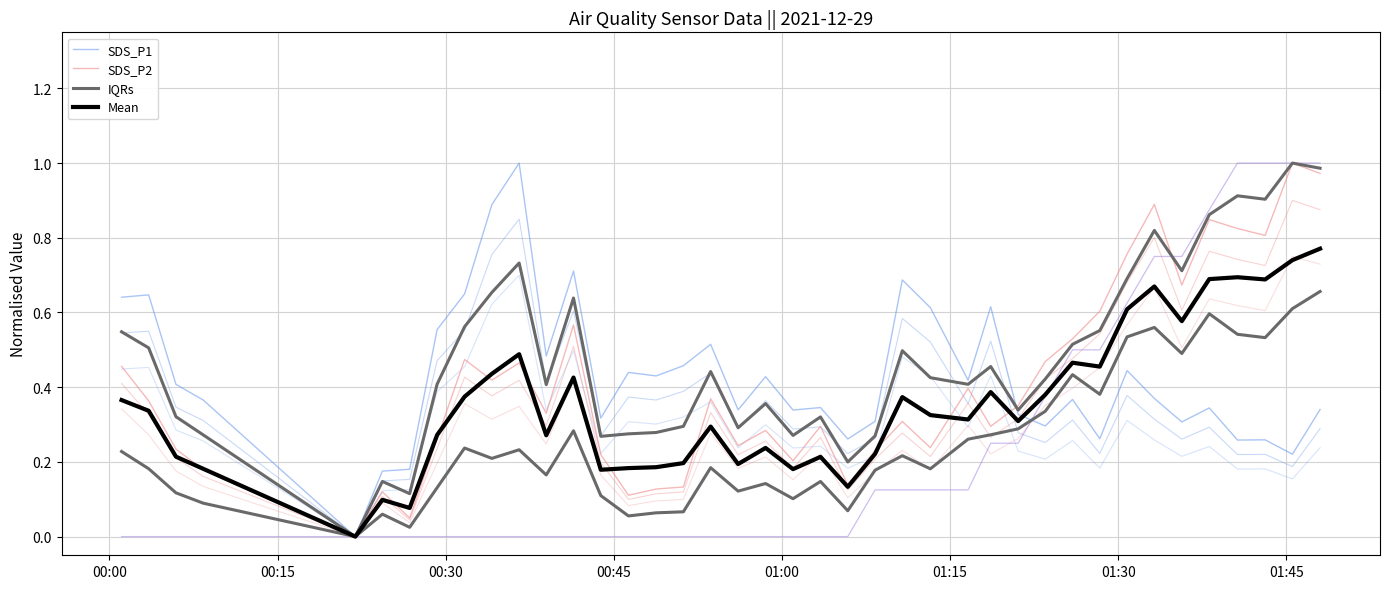

Rank the series by their average value, from lowest to highest.

Mean, SDS_P2, SDS_P1, IQRs